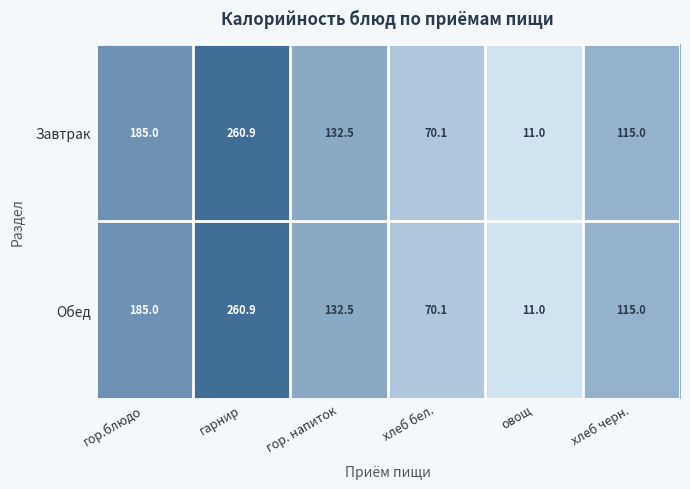

What is the maximum value for Обед?

260.9